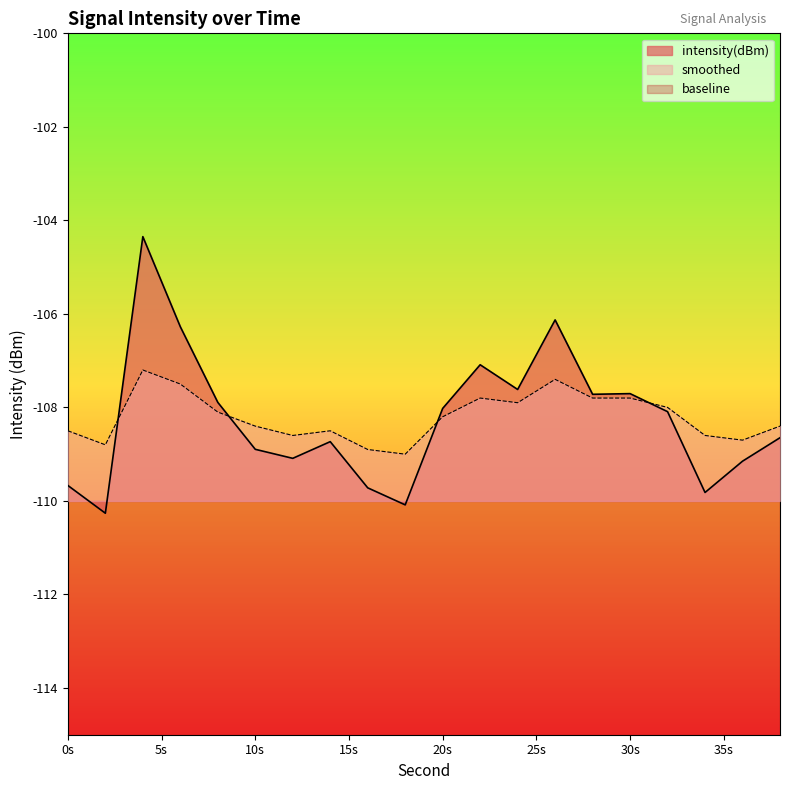

True or false: intensity(dBm) and smoothed cross at least once.

True